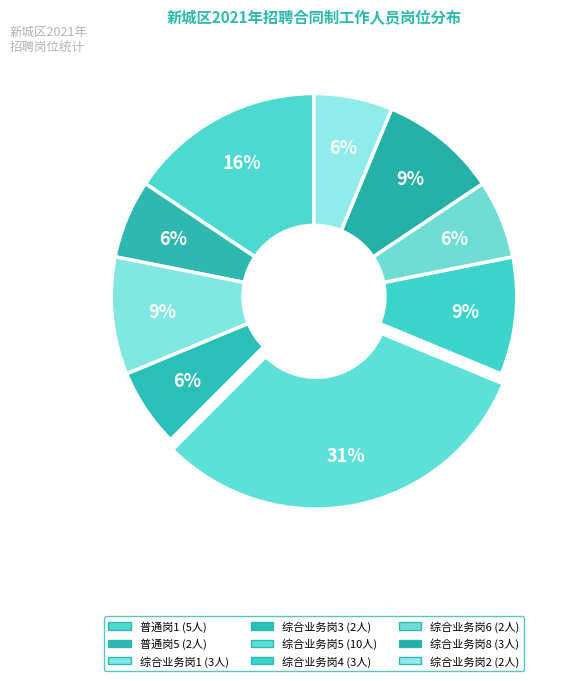

How many slices are in this pie chart?

9